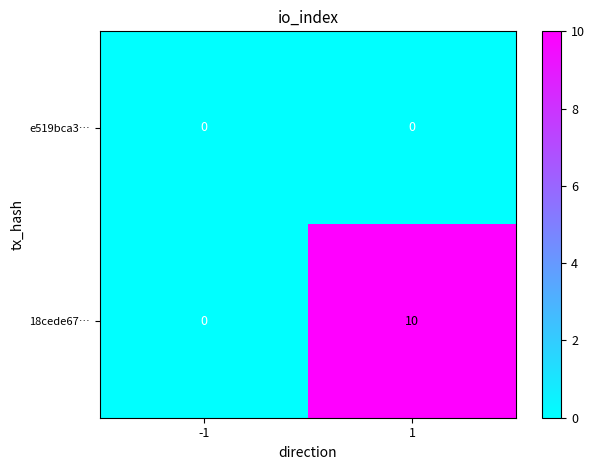

What is the total value across all series at 1?

10